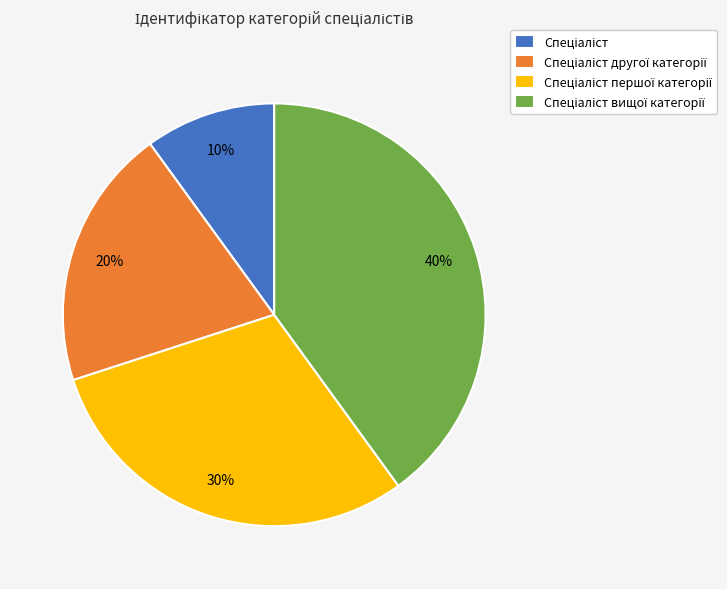

To the nearest percent, what is the average slice percentage?

25%